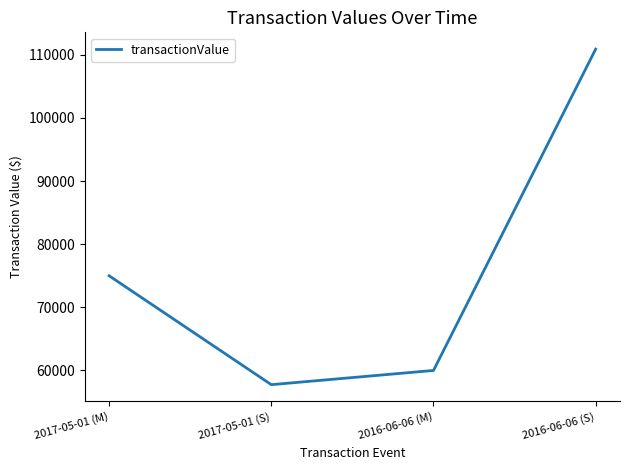

The value at 2016-06-06 (S) is 110904. True or false?

True